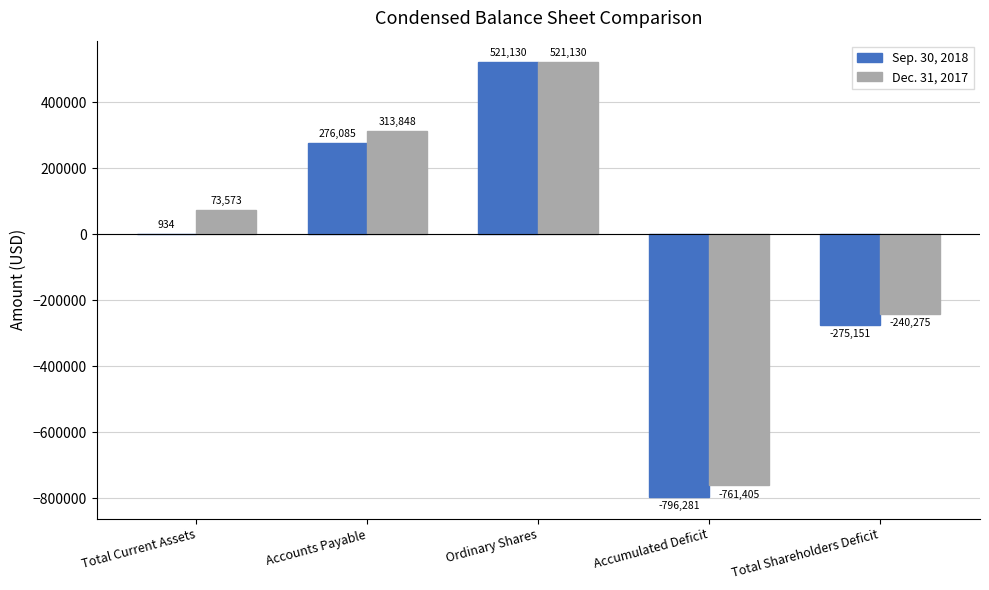

What is the approximate value of Sep. 30, 2018 at Total Shareholders Deficit, to the nearest 50?

-275150